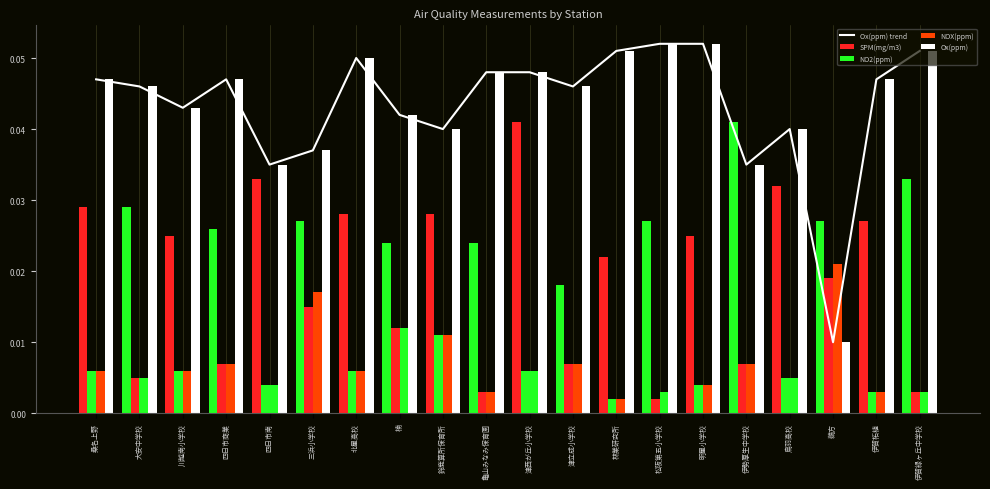

Is it true that NOX(ppm) equals 0.0 at 伊賀緑ヶ丘中学校?

False